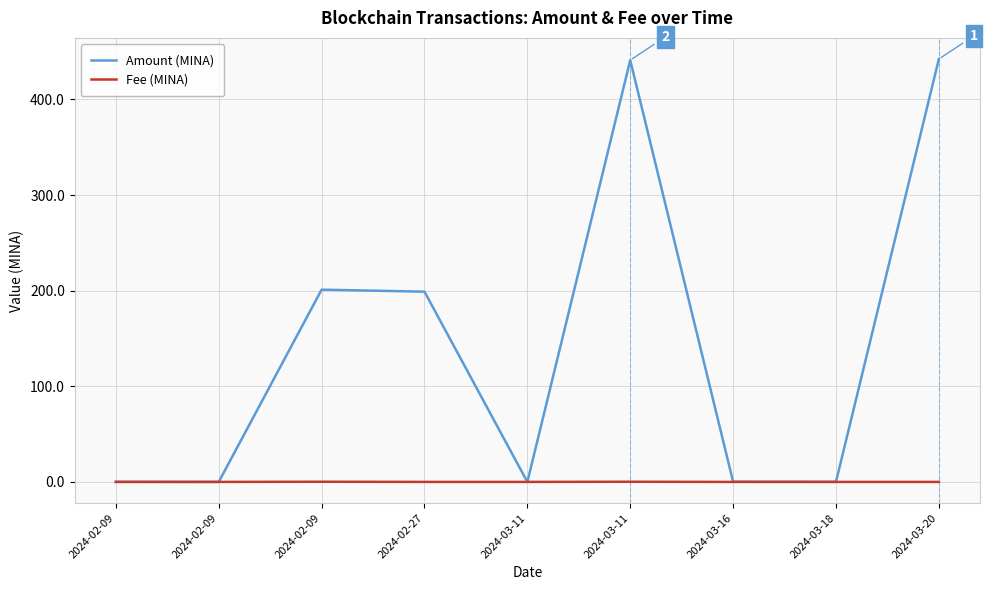

How many times do Amount (MINA) and Fee (MINA) cross each other?

3